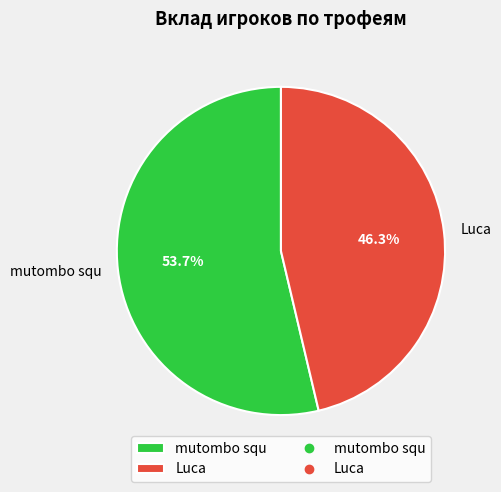

To the nearest percent, what portion does Luca represent?

46%